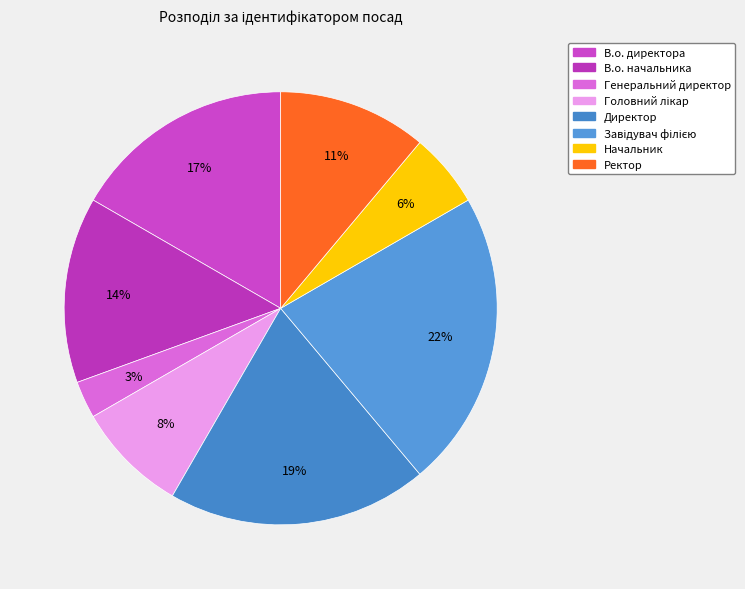

To the nearest percent, what percentage of the pie is Директор?

19%